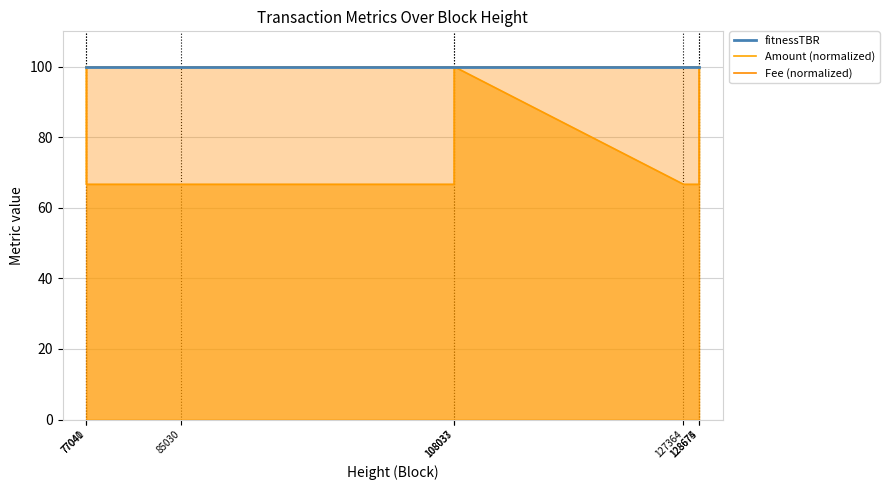

Which category has the highest value in the fitnessTBR series?

77040